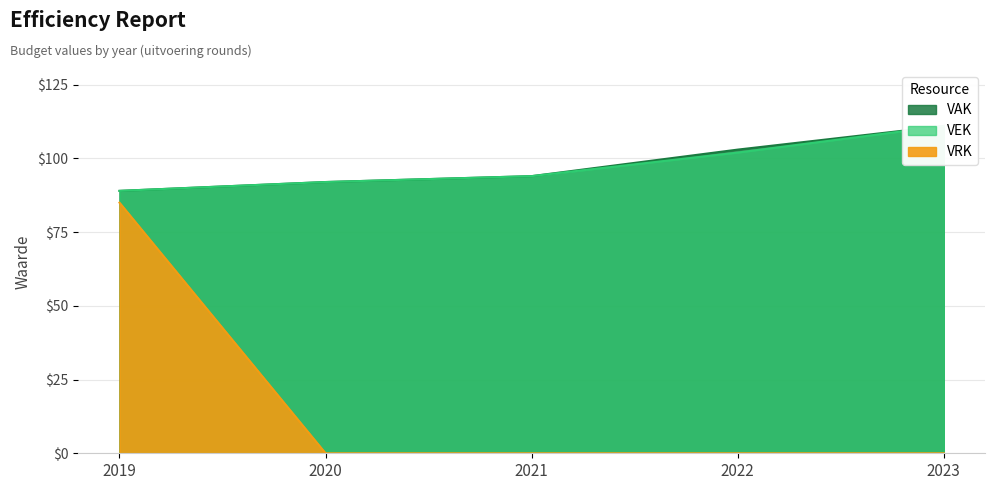

At 2022, list the series in order from smallest to largest.

VRK, VEK, VAK